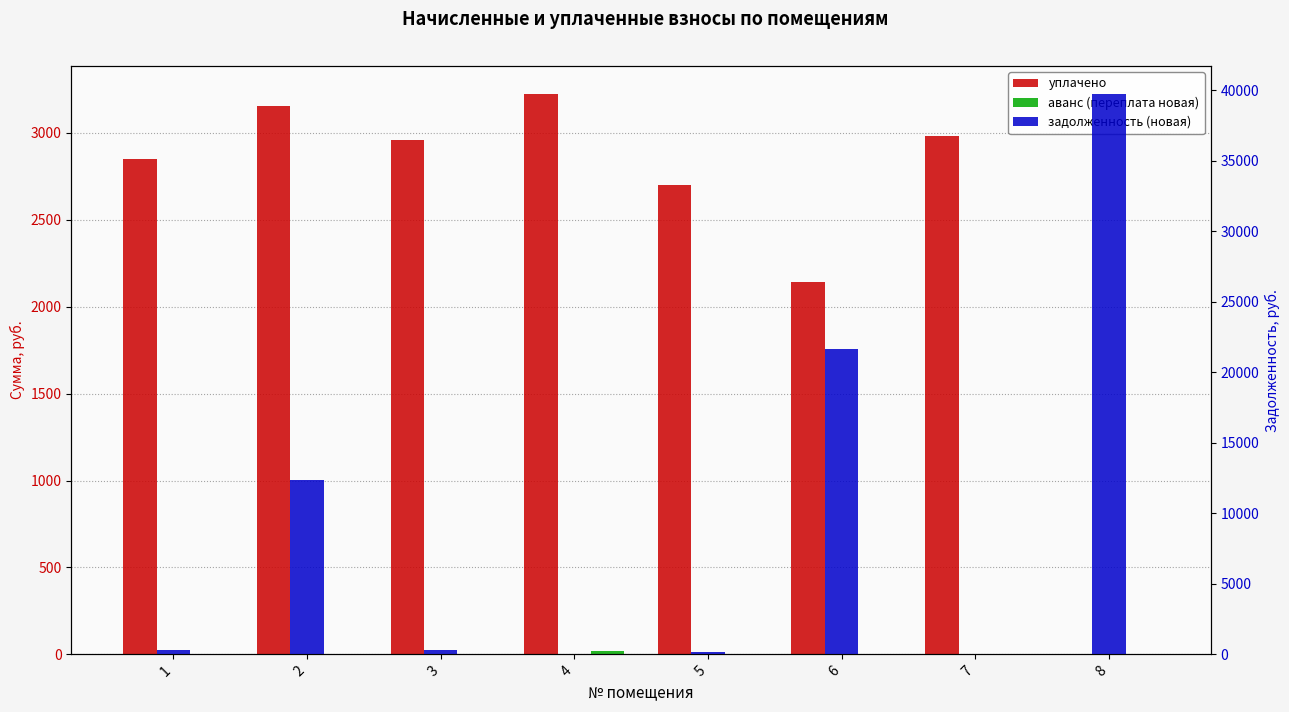

The аванс (переплата новая) series shows 2.3 at 7. True or false?

False